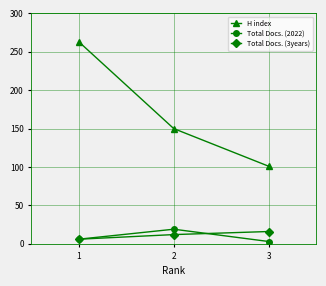

Does the chart have visible grid lines?

Yes